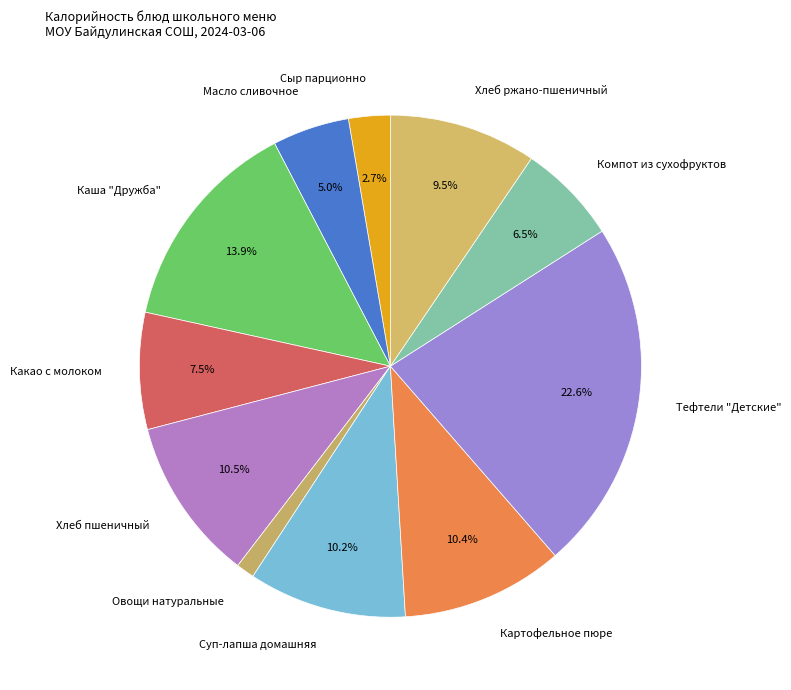

Count the number of slices in the pie.

11